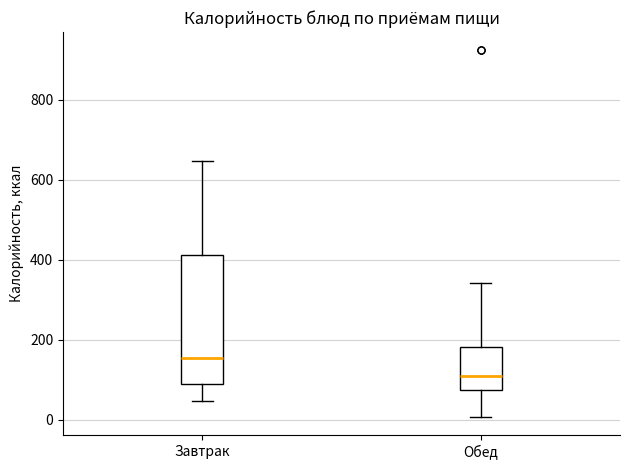

Reading left to right, transcribe this box plot: for each box, give where its median line is, the range the box spans, and where its two whiskers end, as read against the y-axis. The values are not printed on the chart, so give them approximately, as read against the axis.

Завтрак: median 160, box 80 to 420, whiskers 40 to 640
Обед: median 120, box 80 to 180, whiskers 0 to 340